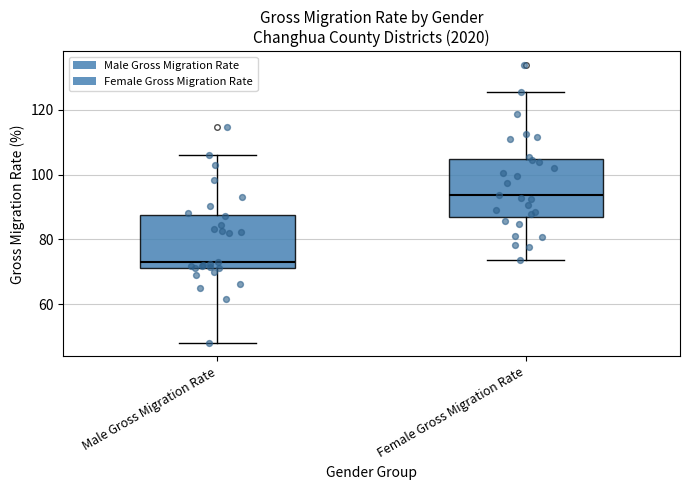

Reading left to right, transcribe this box plot: for each box, give where its median line is, the range the box spans, and where its two whiskers end, as read against the y-axis. The values are not printed on the chart, so give them approximately, as read against the axis.

Male Gross Migration Rate: median 74, box 72 to 88, whiskers 48 to 106
Female Gross Migration Rate: median 94, box 86 to 104, whiskers 74 to 126